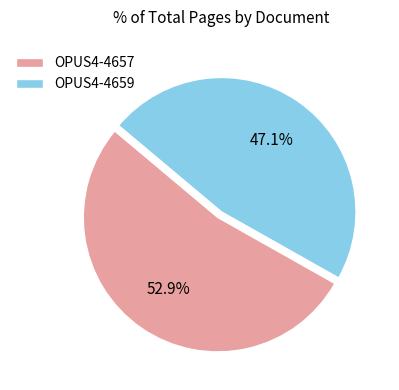

Which has a higher value, OPUS4-4657 or OPUS4-4659?

OPUS4-4657